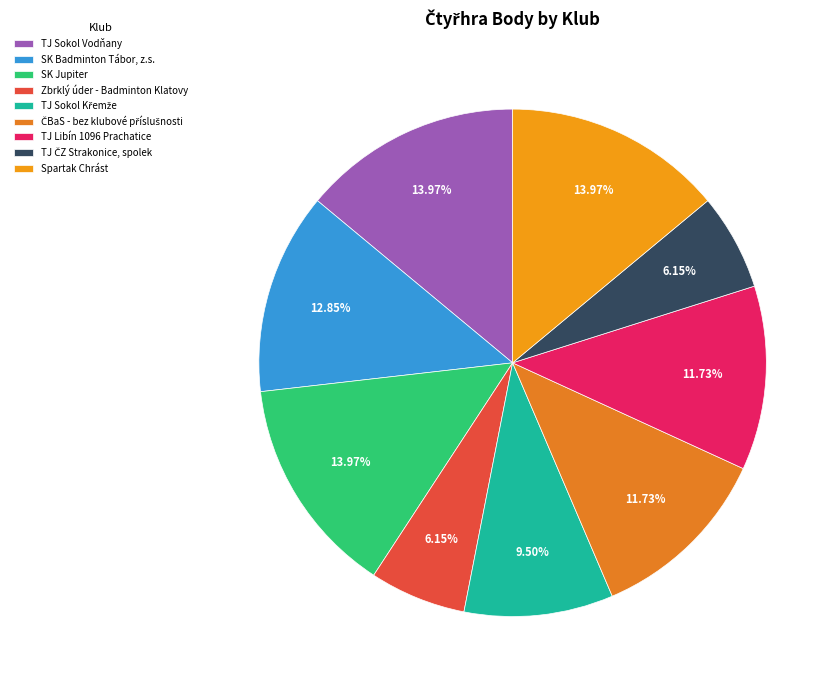

Count the number of slices in the pie.

9